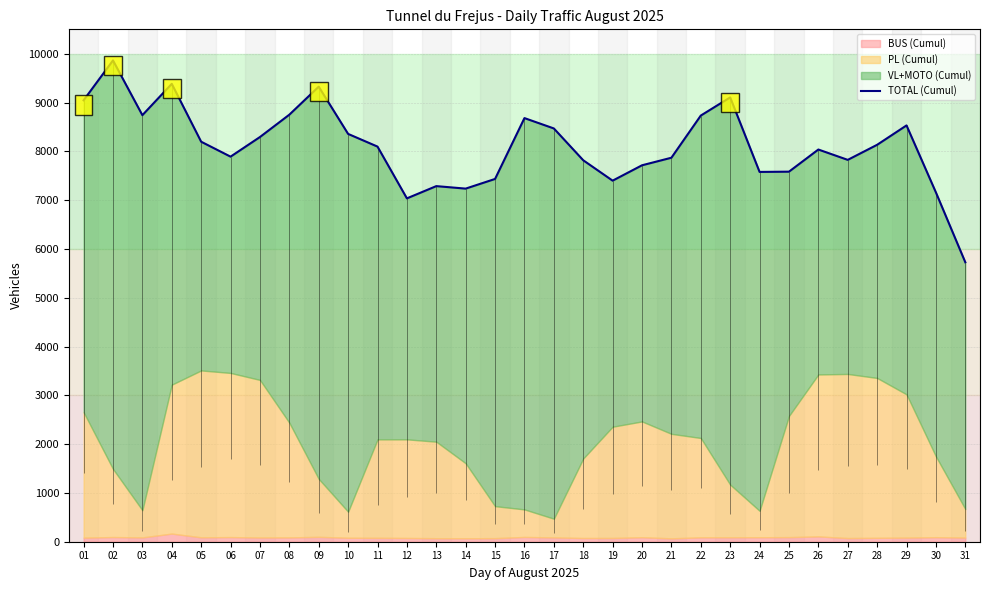

Rank the categories by value from lowest to highest.

31, 12, 30, 14, 13, 19, 15, 24, 25, 20, 18, 27, 21, 06, 26, 11, 28, 05, 07, 10, 17, 29, 16, 22, 03, 08, 01, 23, 09, 04, 02